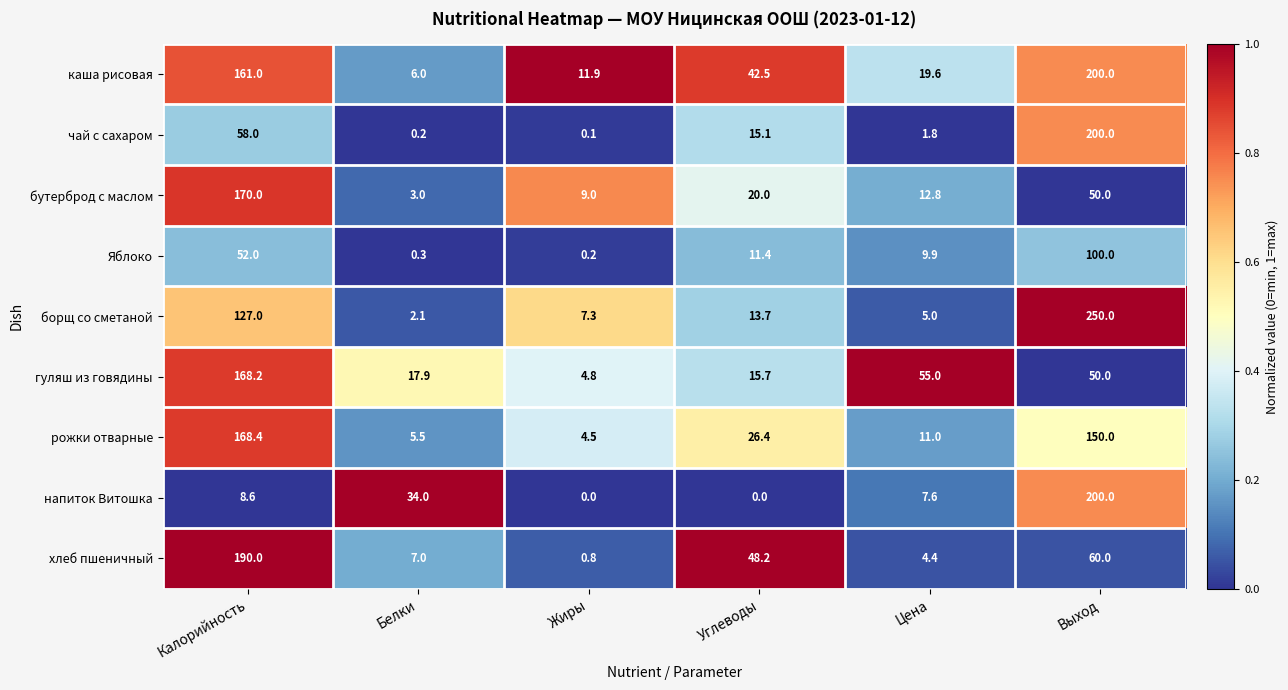

What is the spread (max minus min) of values at Цена?

53.2